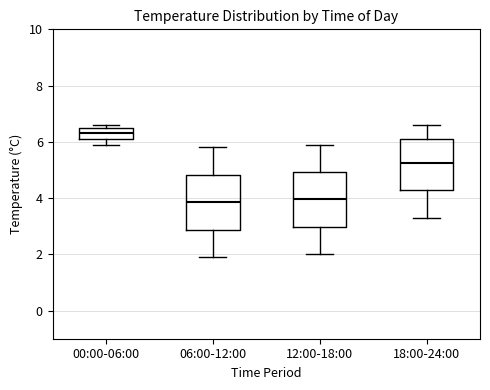

Reading left to right, read every box against the y-axis: the position of its median line, the range the box covers, and the ends of its whiskers. The values are not printed on the chart, so give them approximately, as read against the axis.

00:00-06:00: median 6.4, box 6.2 to 6.6, whiskers 6.0 to 6.6 (just above the box's upper edge)
06:00-12:00: median 3.8, box 2.8 to 4.8, whiskers 2.0 to 5.8
12:00-18:00: median 4.0, box 3.0 to 5.0, whiskers 2.0 to 6.0
18:00-24:00: median 5.2, box 4.2 to 6.2, whiskers 3.4 to 6.6